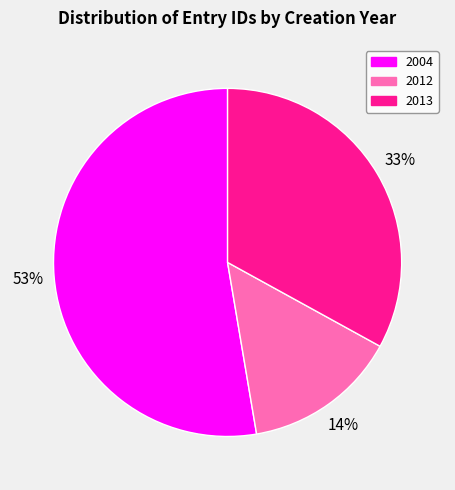

What is the ratio of the value at 2013 to the value at 2004?

0.6